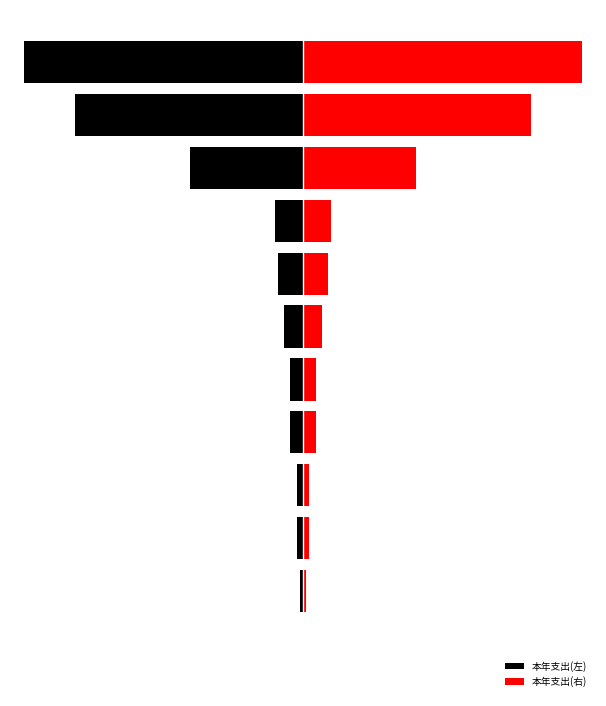

What value does the 本年支出(右) series have at 2?

84000.0